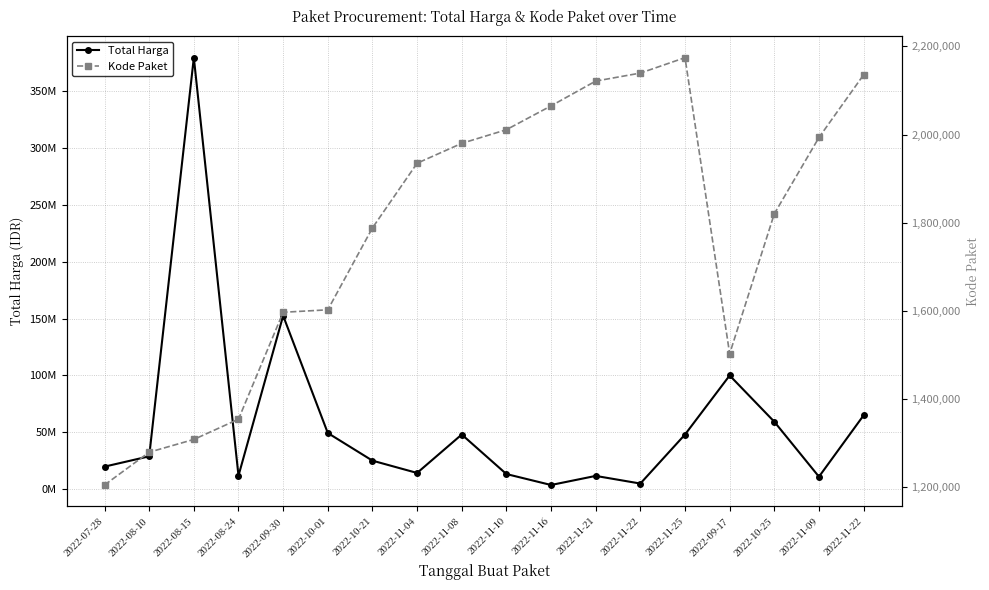

What is the difference between the Total Harga values at 2022-11-04 and 2022-09-17?

85600000